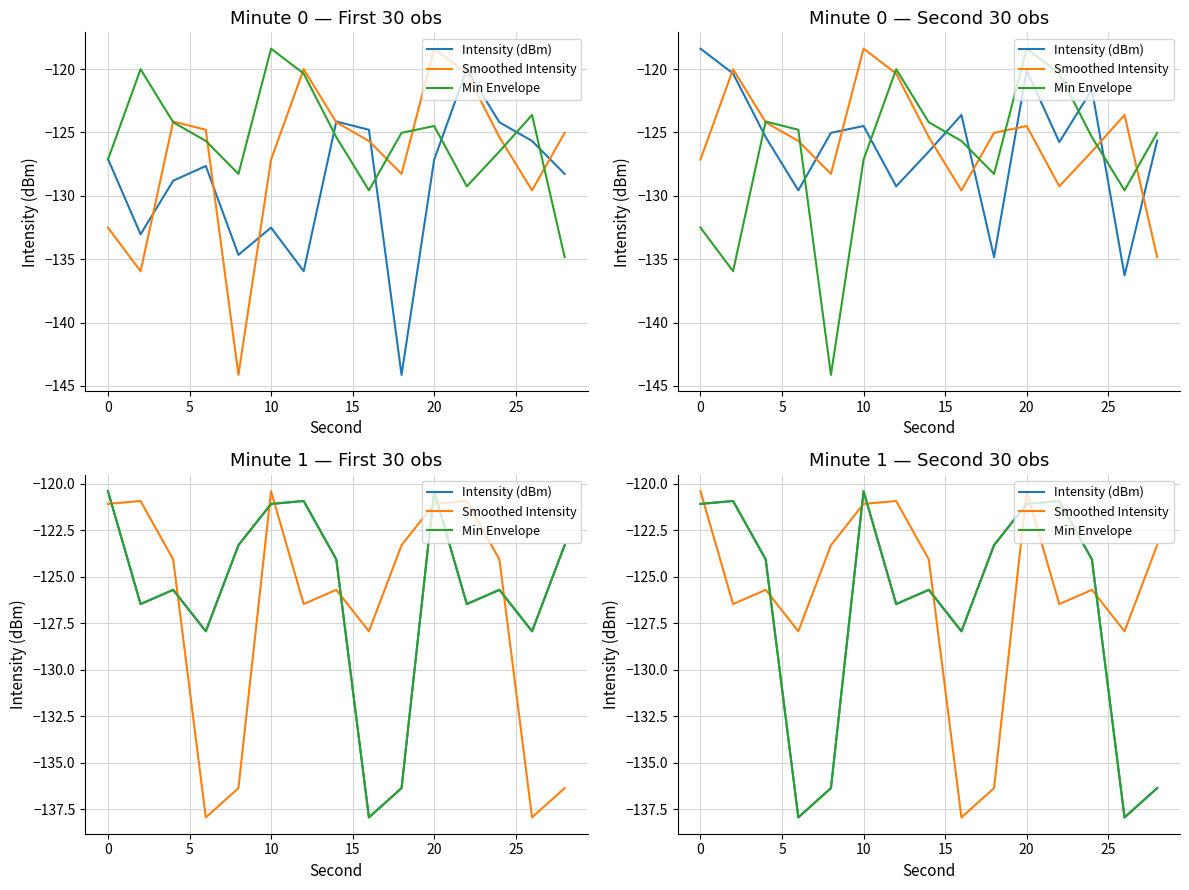

True or false: Smoothed Intensity has a value of -62.7 at 12.

False